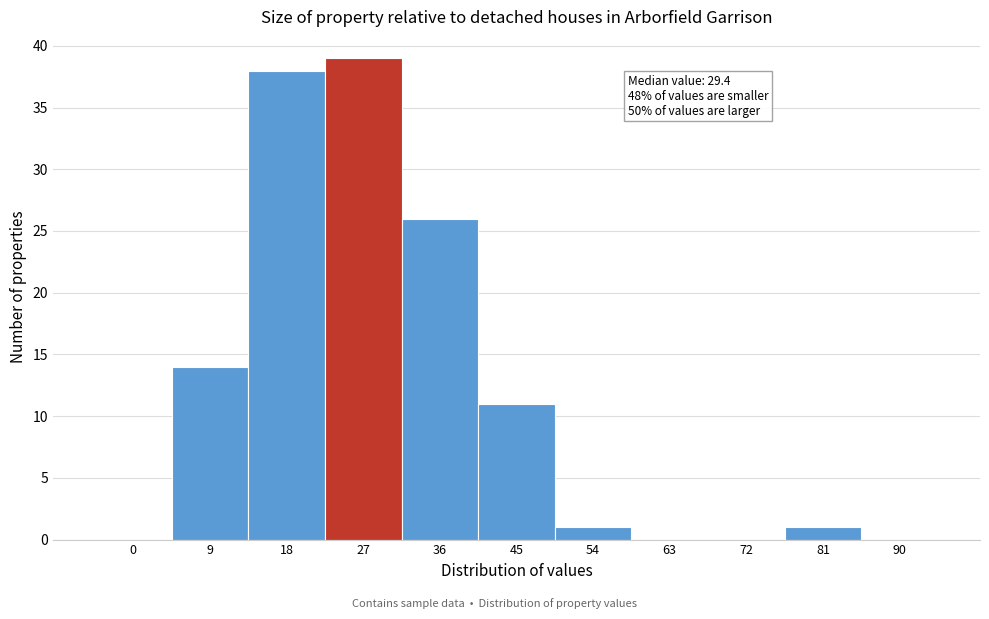

Reading left to right, extract all data points from this chart.

0=0	9=14	18=38	27=39	36=26	45=11	54=1	63=0	72=0	81=1	90=0